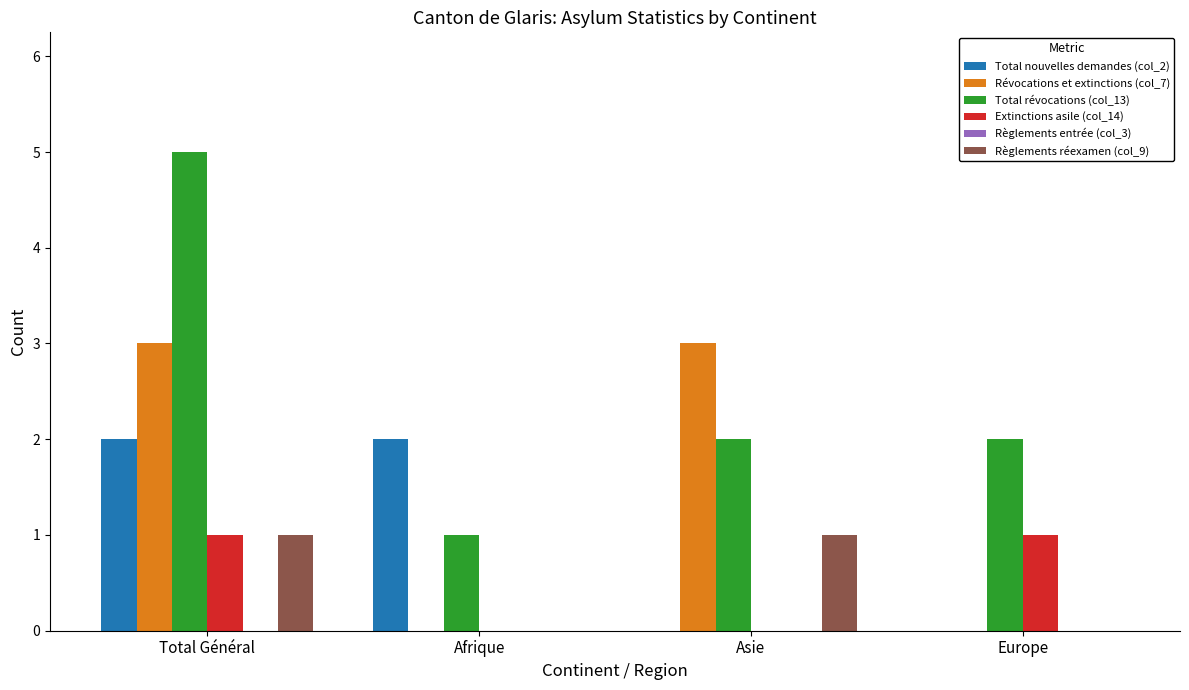

At which category is the sum across all series the highest?

Total Général